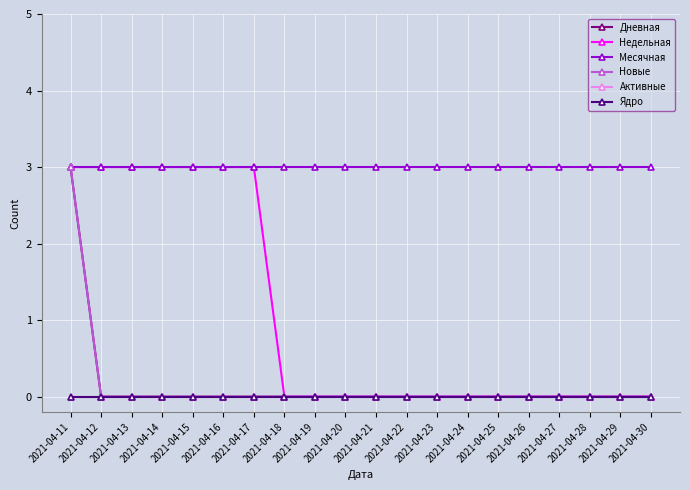

Reading left to right, list all the values displayed in this chart.

Дневная: 2021-04-11=3	2021-04-12=0	2021-04-13=0	2021-04-14=0	2021-04-15=0	2021-04-16=0	2021-04-17=0	2021-04-18=0	2021-04-19=0	2021-04-20=0	2021-04-21=0	2021-04-22=0	2021-04-23=0	2021-04-24=0	2021-04-25=0	2021-04-26=0	2021-04-27=0	2021-04-28=0	2021-04-29=0	2021-04-30=0
Недельная: 2021-04-11=3	2021-04-12=3	2021-04-13=3	2021-04-14=3	2021-04-15=3	2021-04-16=3	2021-04-17=3	2021-04-18=0	2021-04-19=0	2021-04-20=0	2021-04-21=0	2021-04-22=0	2021-04-23=0	2021-04-24=0	2021-04-25=0	2021-04-26=0	2021-04-27=0	2021-04-28=0	2021-04-29=0	2021-04-30=0
Месячная: 2021-04-11=3	2021-04-12=3	2021-04-13=3	2021-04-14=3	2021-04-15=3	2021-04-16=3	2021-04-17=3	2021-04-18=3	2021-04-19=3	2021-04-20=3	2021-04-21=3	2021-04-22=3	2021-04-23=3	2021-04-24=3	2021-04-25=3	2021-04-26=3	2021-04-27=3	2021-04-28=3	2021-04-29=3	2021-04-30=3
Новые: 2021-04-11=3	2021-04-12=0	2021-04-13=0	2021-04-14=0	2021-04-15=0	2021-04-16=0	2021-04-17=0	2021-04-18=0	2021-04-19=0	2021-04-20=0	2021-04-21=0	2021-04-22=0	2021-04-23=0	2021-04-24=0	2021-04-25=0	2021-04-26=0	2021-04-27=0	2021-04-28=0	2021-04-29=0	2021-04-30=0
Активные: 2021-04-11=0	2021-04-12=0	2021-04-13=0	2021-04-14=0	2021-04-15=0	2021-04-16=0	2021-04-17=0	2021-04-18=0	2021-04-19=0	2021-04-20=0	2021-04-21=0	2021-04-22=0	2021-04-23=0	2021-04-24=0	2021-04-25=0	2021-04-26=0	2021-04-27=0	2021-04-28=0	2021-04-29=0	2021-04-30=0
Ядро: 2021-04-11=0	2021-04-12=0	2021-04-13=0	2021-04-14=0	2021-04-15=0	2021-04-16=0	2021-04-17=0	2021-04-18=0	2021-04-19=0	2021-04-20=0	2021-04-21=0	2021-04-22=0	2021-04-23=0	2021-04-24=0	2021-04-25=0	2021-04-26=0	2021-04-27=0	2021-04-28=0	2021-04-29=0	2021-04-30=0